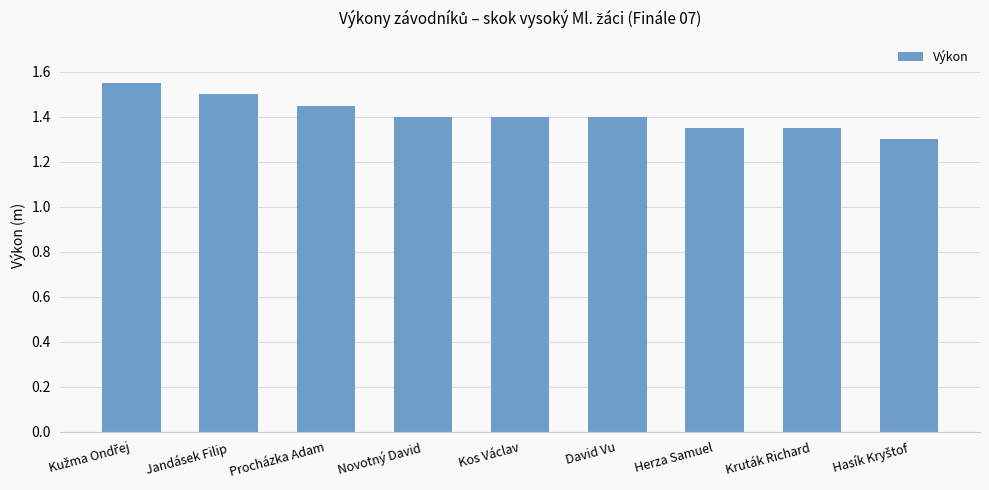

What is the smallest value displayed?

1.3